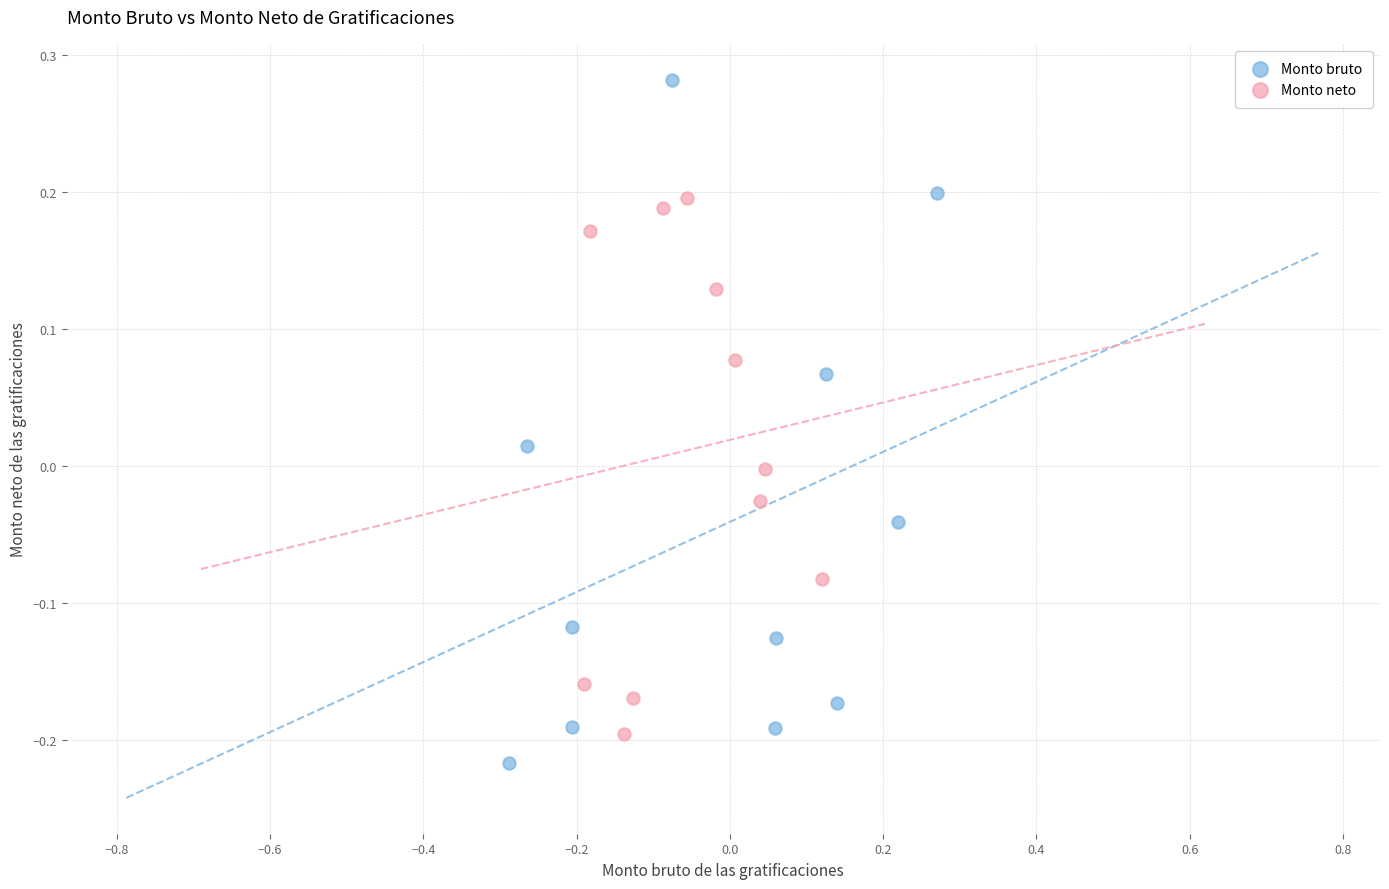

Which series reaches the maximum Y coordinate?

Monto bruto